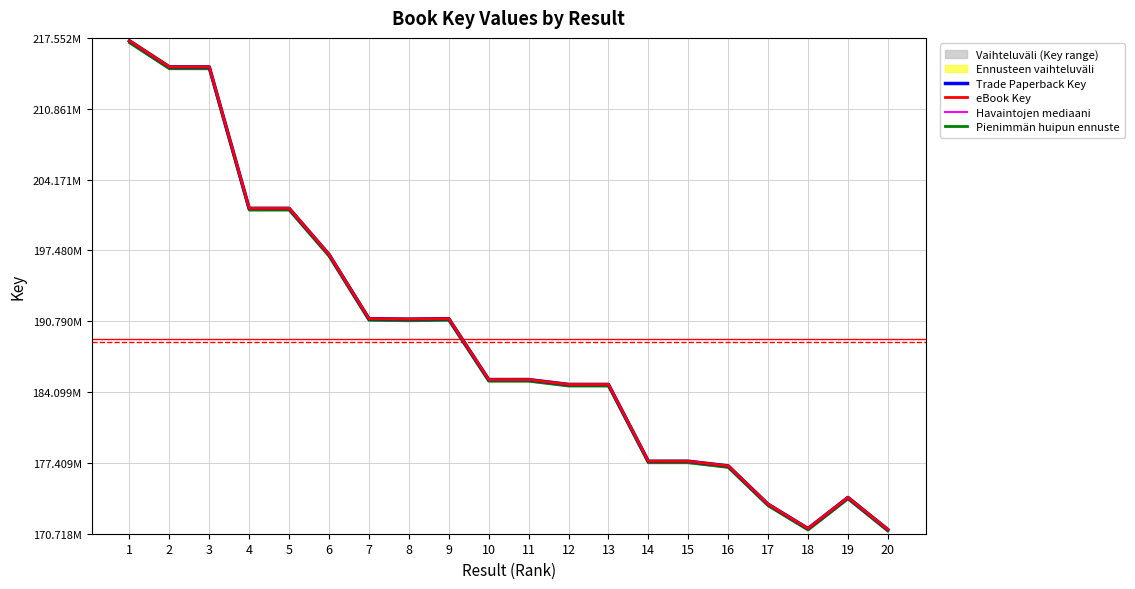

True or false: Trade Paperback Key and Havaintojen mediaani cross at least once.

False